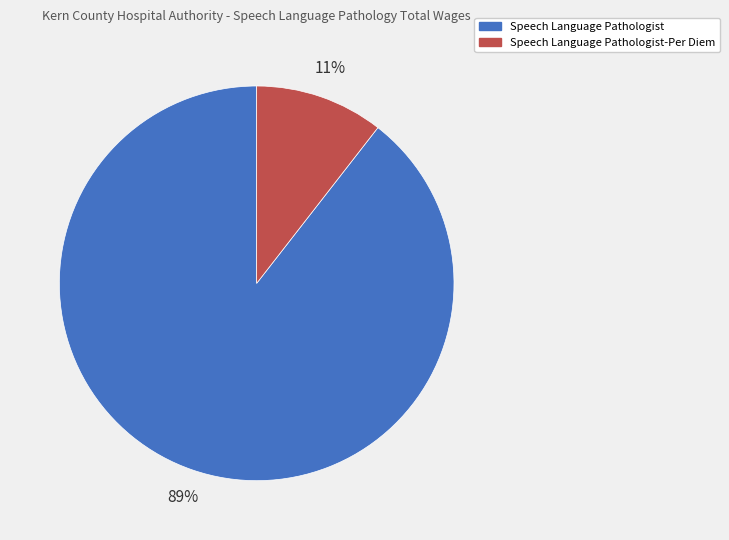

Count the number of slices in the pie.

2